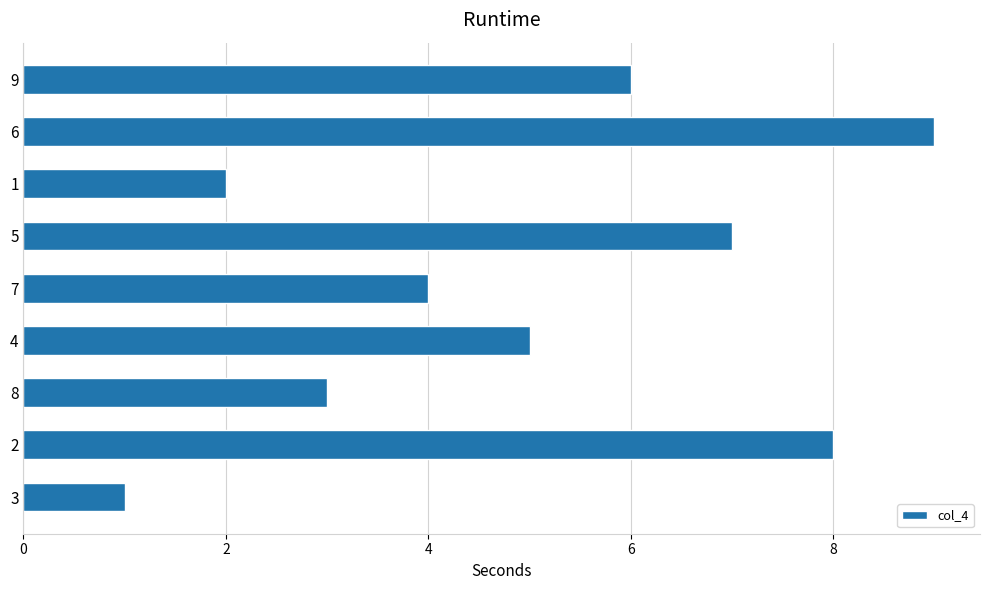

What is the sum of the values at 8 and 2?

11